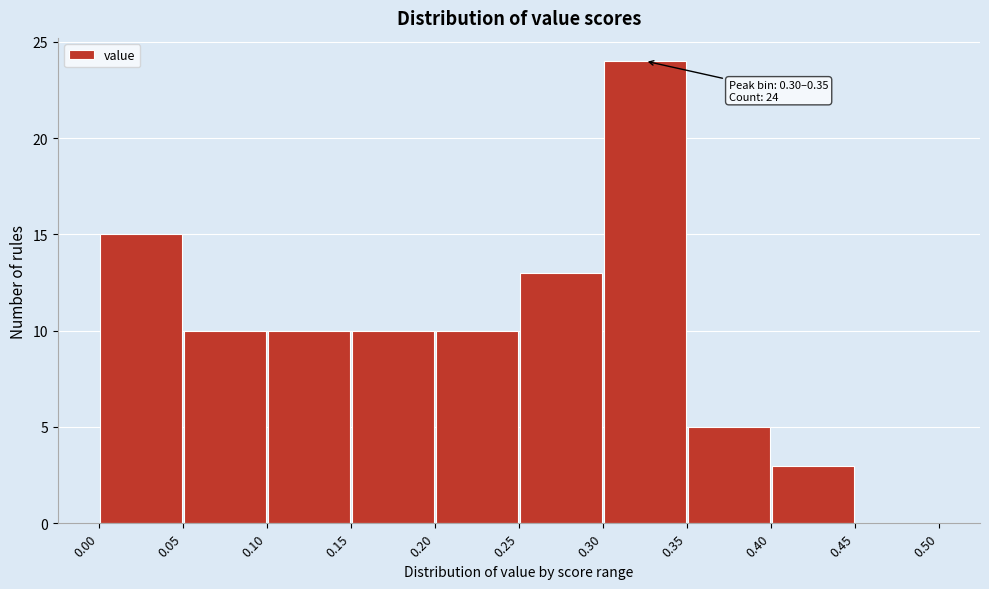

Which range on the x-axis has the tallest bar?

0.30 to 0.35